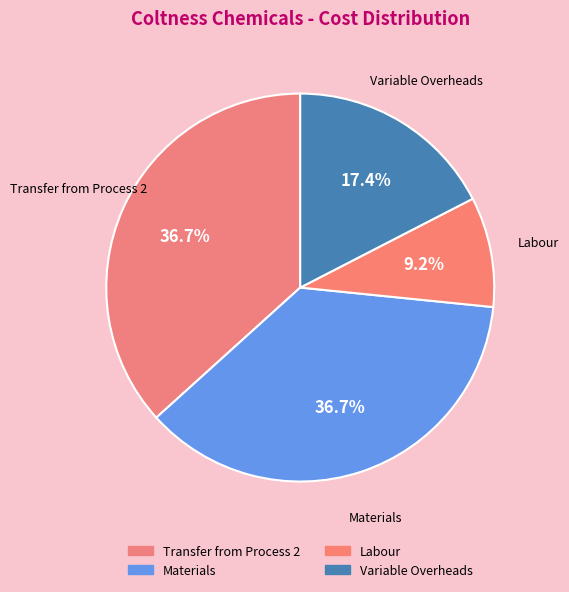

Which category has the smallest portion of the pie?

Labour